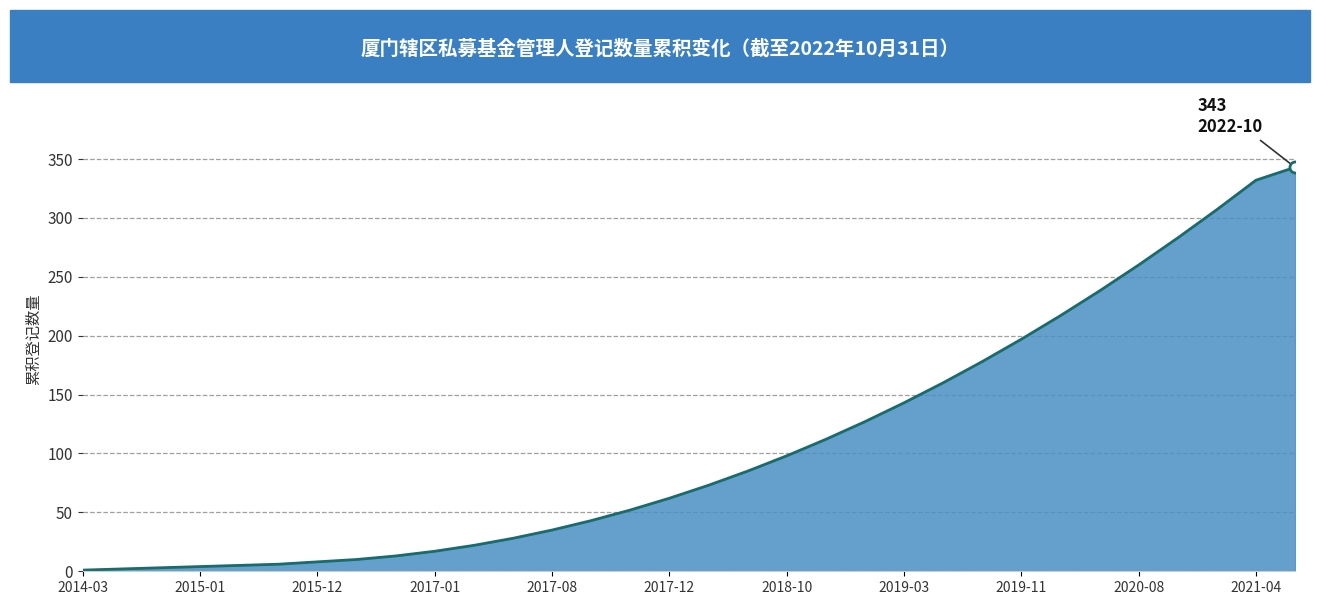

Reading left to right, list all the values displayed in this chart.

1	2	3	4	5	6	8	10	13	17	22	28	35	43	52	62	73	85	98	112	127	143	160	178	197	217	238	260	283	307	332	343